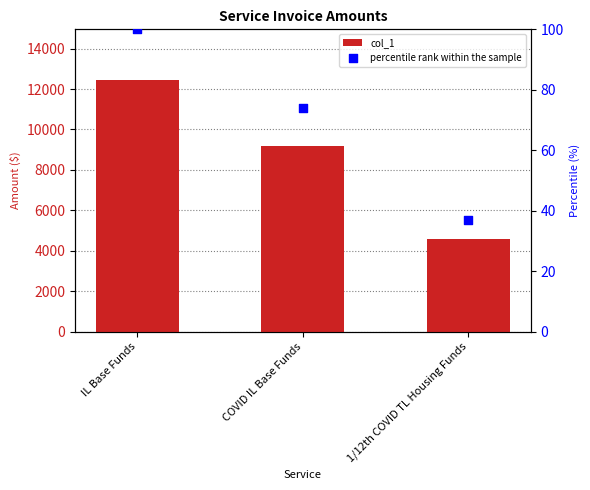

Is the value of percentile rank within the sample at IL Base Funds greater than the value of col_1 at IL Base Funds?

No